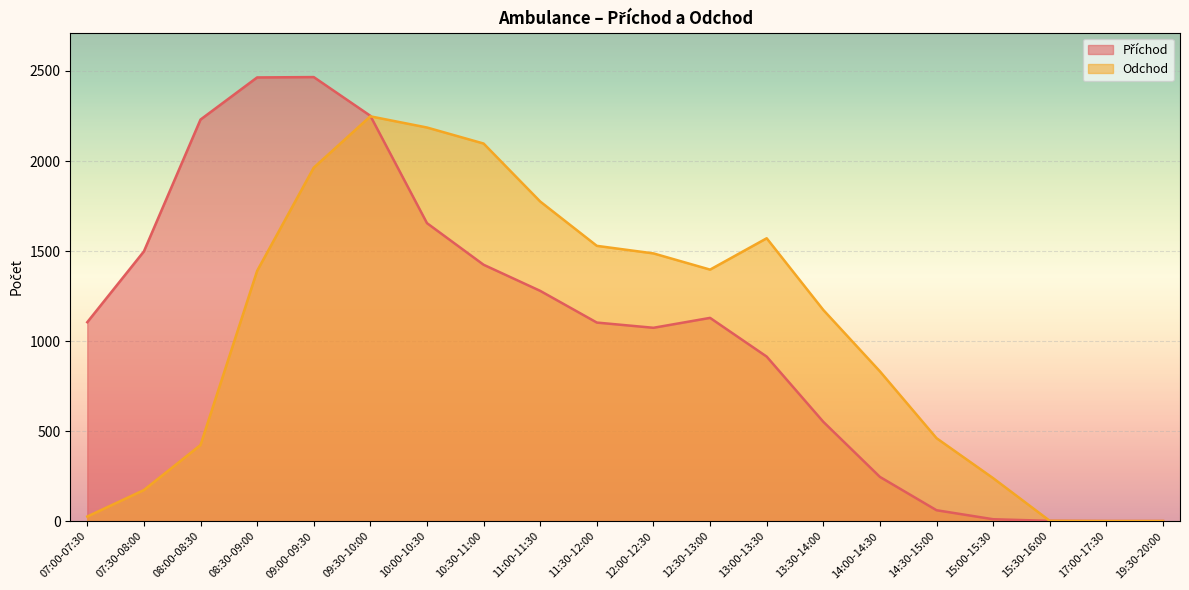

How many series are shown in this chart?

2